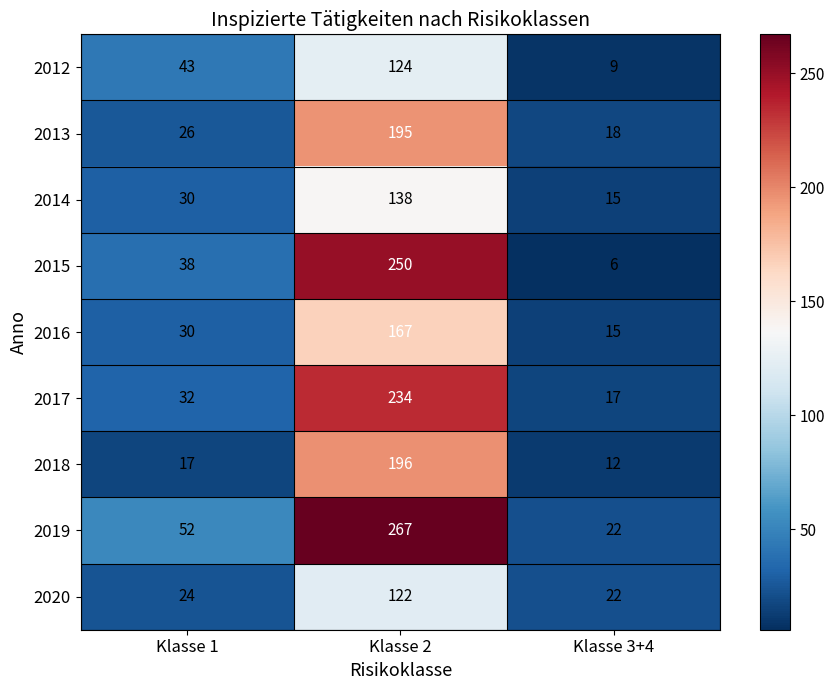

Which series has the widest spread of values?

2019